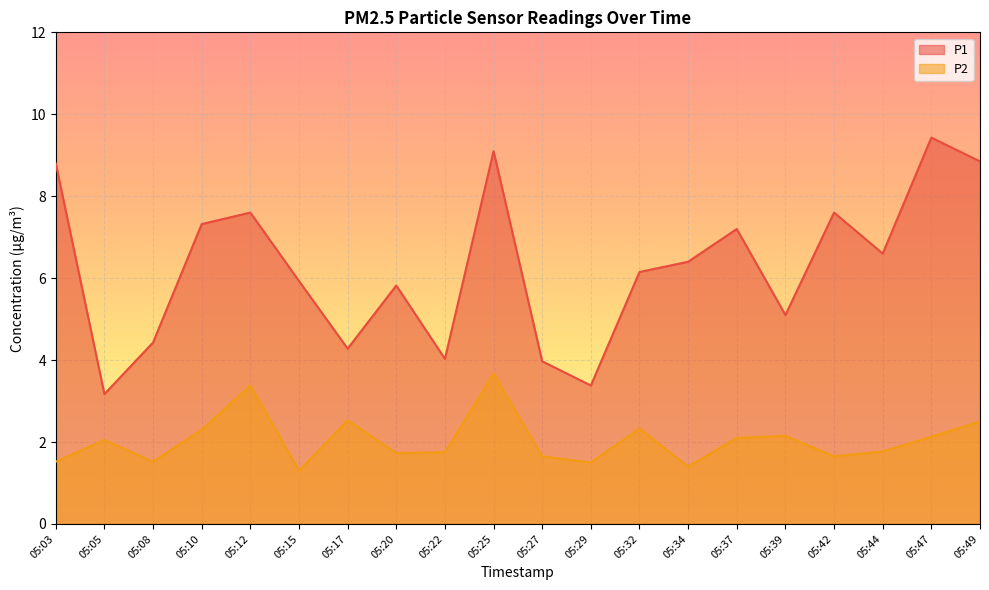

List the series in order of their peak value, lowest first.

P2, P1